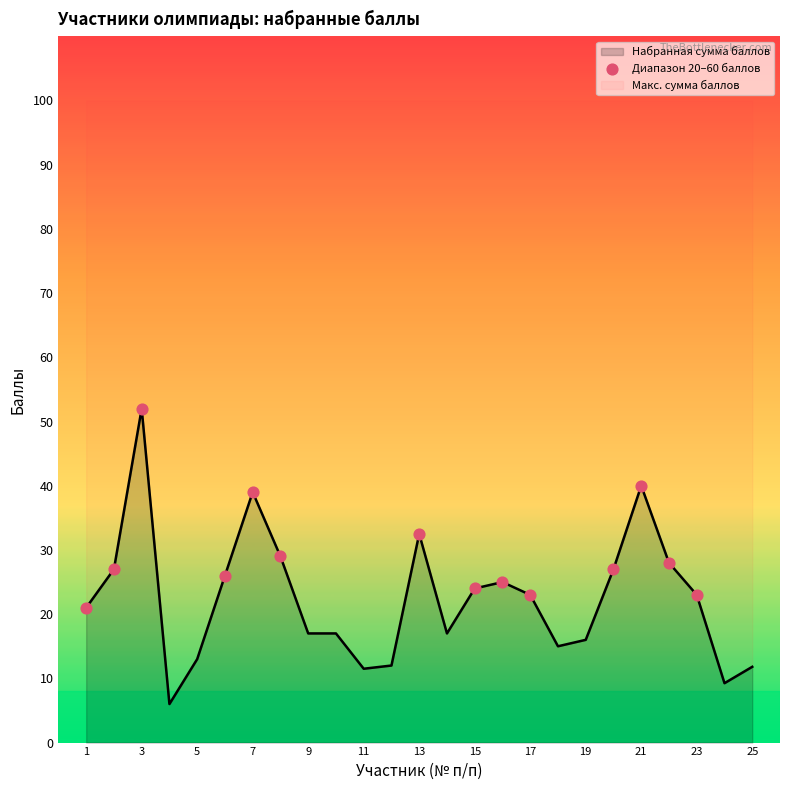

What is the ratio of the value at 15 to the value at 3?

0.5